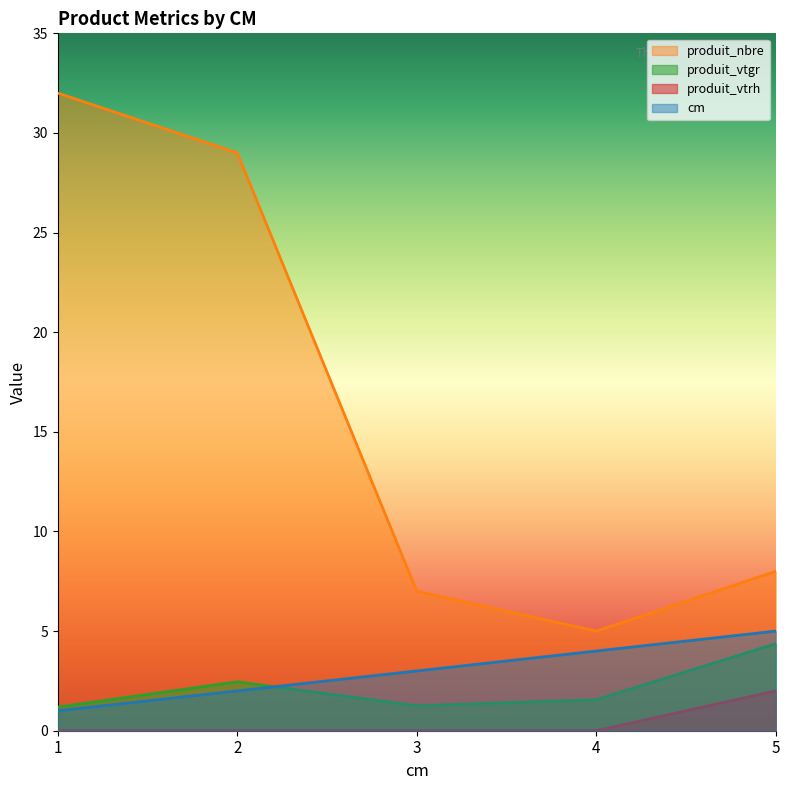

How many lines are shown in the chart?

4